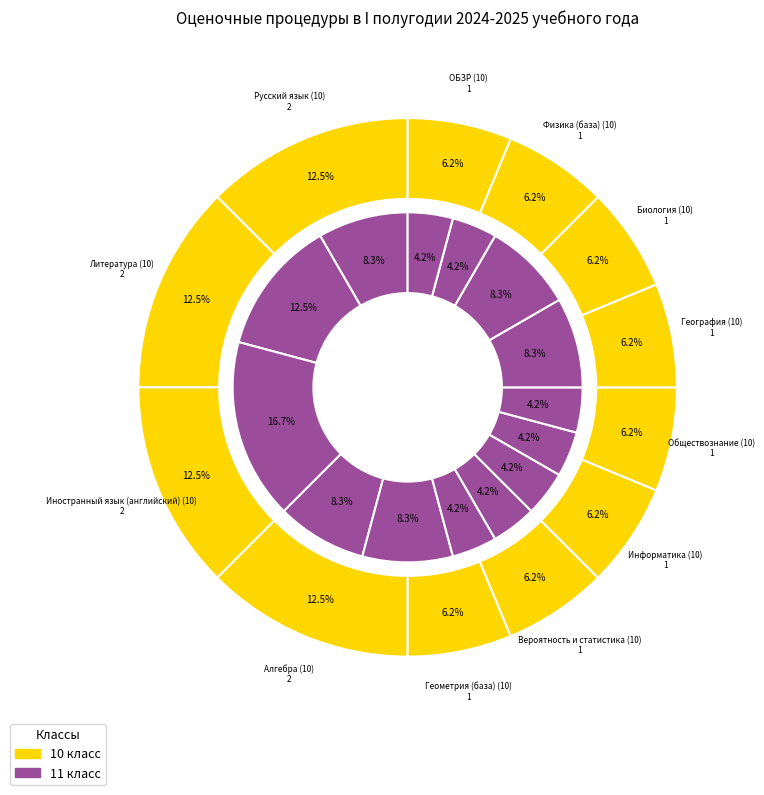

The 3 slice represents 1% of the pie. True or false?

False